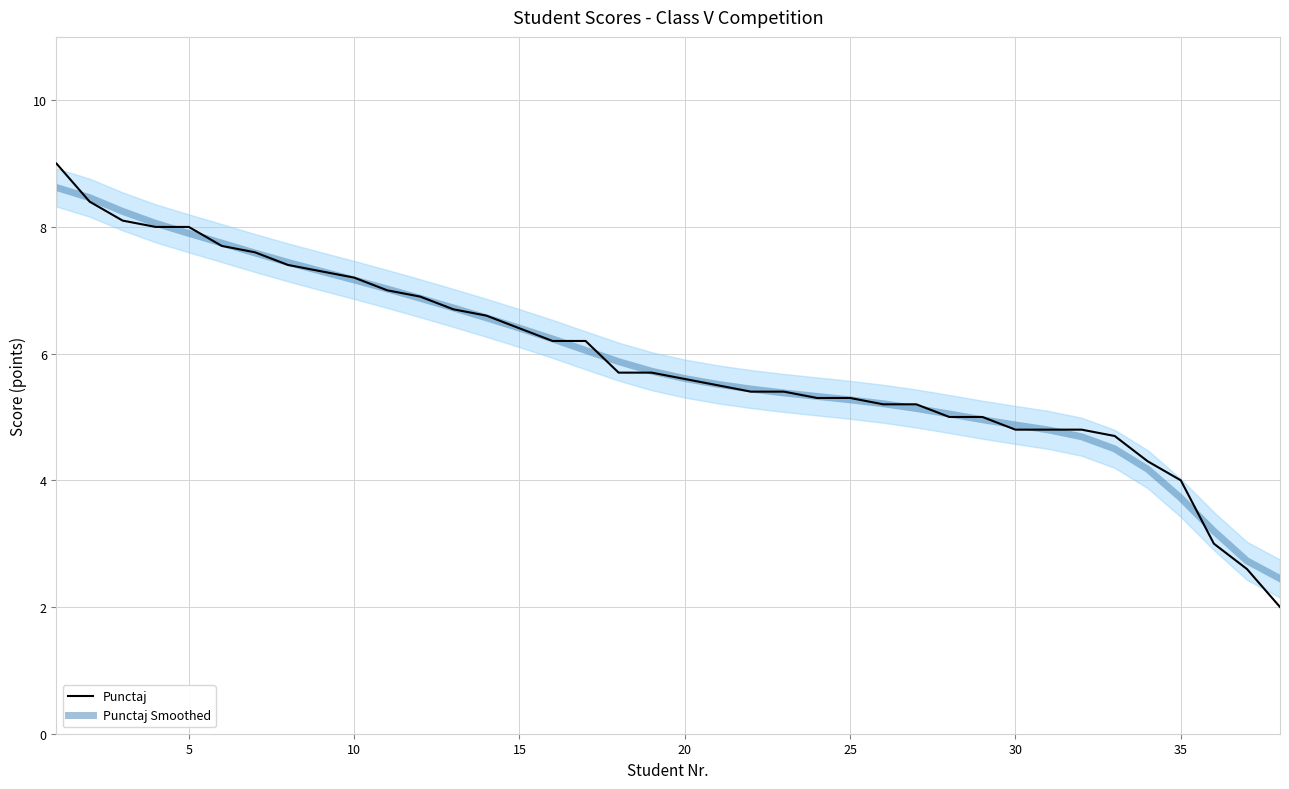

The value of Punctaj at 20 is 5.6. True or false?

True